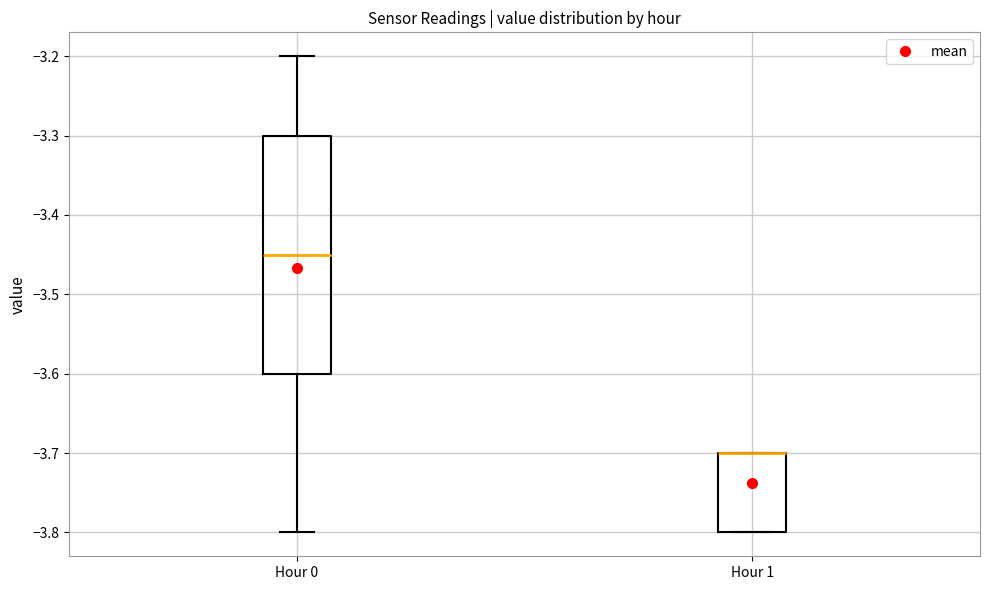

Where does the median line of the box for Hour 0 sit on the y-axis? The values are not printed on the chart, so give them approximately, as read against the axis.

-3.45